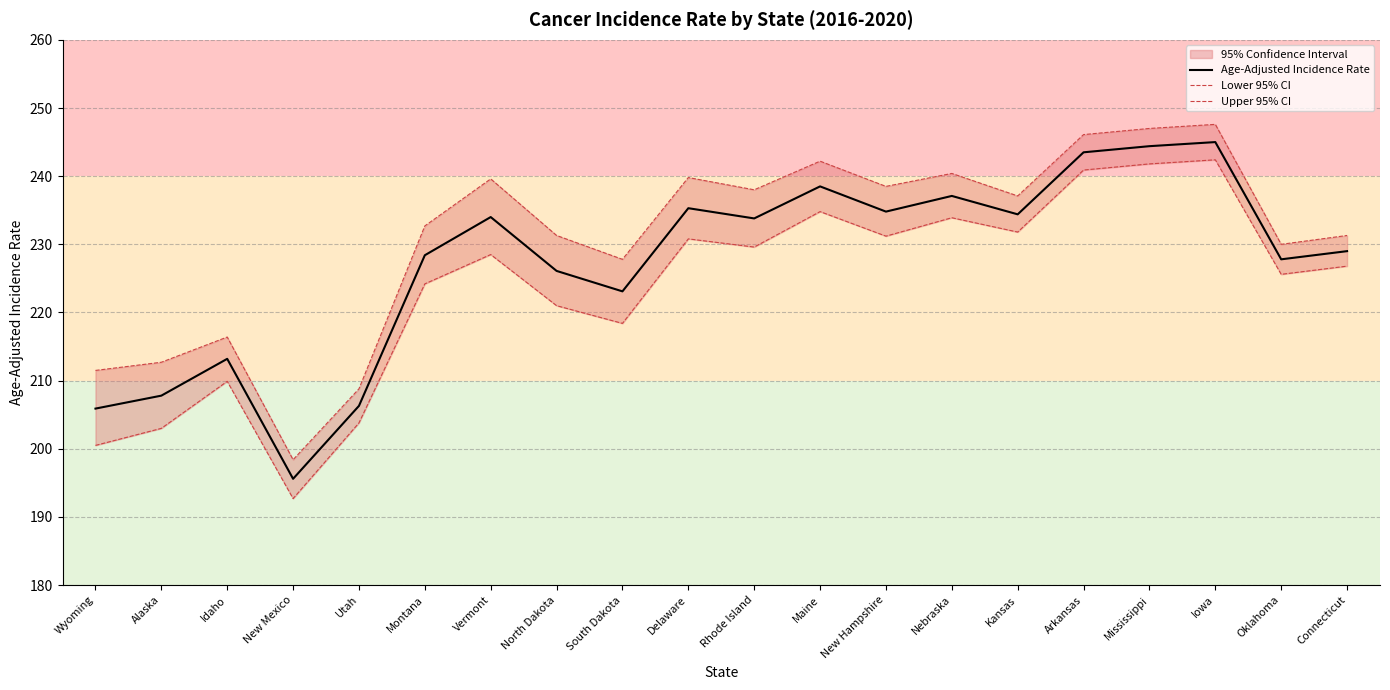

What is the minimum value for Age-Adjusted Incidence Rate?

195.6